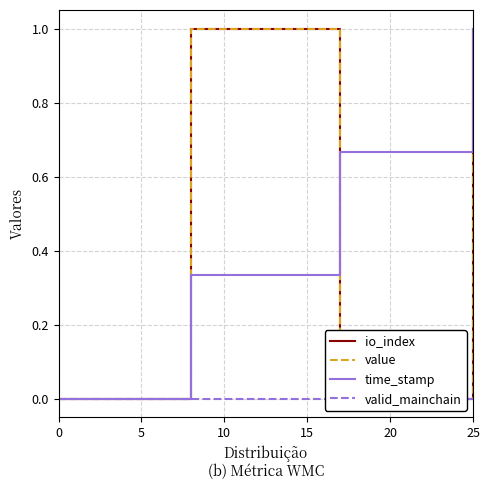

What is the highest value of the time_stamp series?

1.0